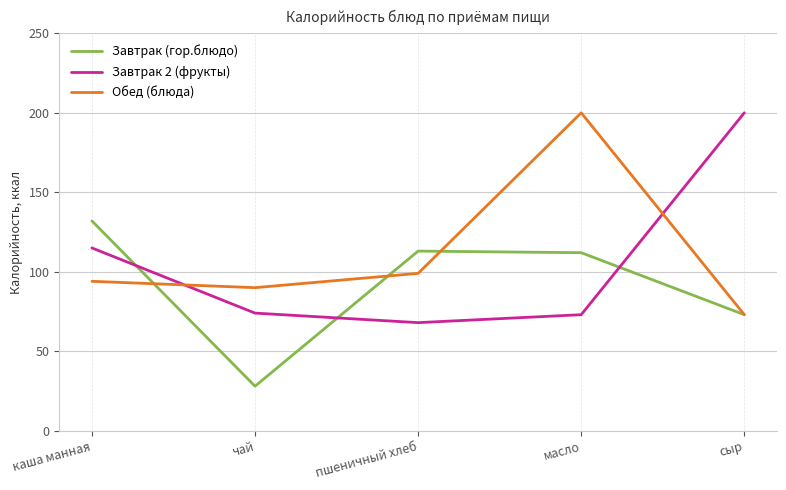

Reading right to left, transcribe all the data shown in this chart.

Завтрак (гор.блюдо): сыр=73	масло=112	пшеничный хлеб=113	чай=28	каша манная=132
Завтрак 2 (фрукты): сыр=200	масло=73	пшеничный хлеб=68	чай=74	каша манная=115
Обед (блюда): сыр=73	масло=200	пшеничный хлеб=99	чай=90	каша манная=94